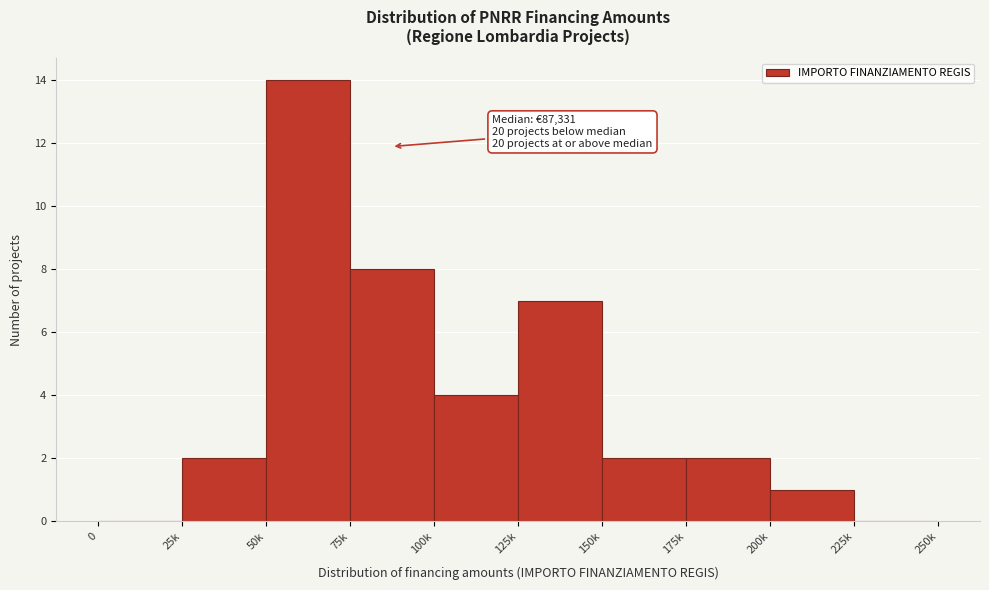

Reading left to right, extract all data points from this chart.

0=0	25k=2	50k=14	75k=8	100k=4	125k=7	150k=2	175k=2	200k=1	225k=0